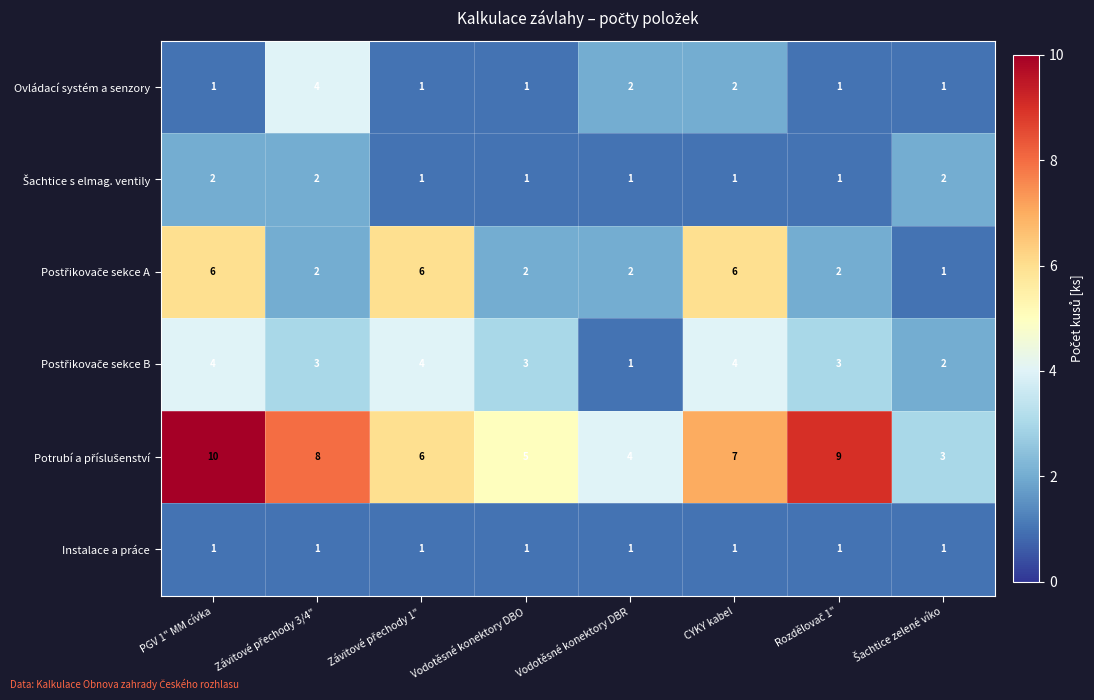

Count the number of categories in the chart.

8